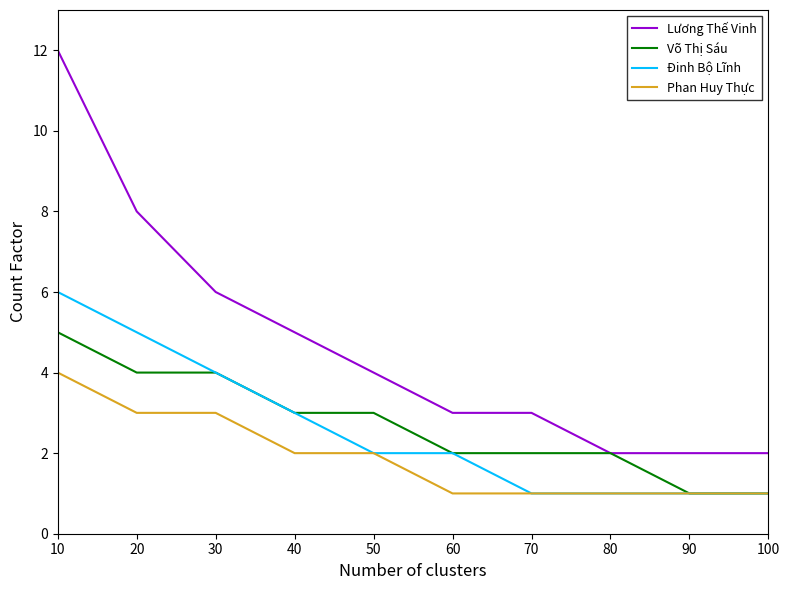

What are all the series names shown in the legend?

Lương Thế Vinh, Võ Thị Sáu, Đinh Bộ Lĩnh, Phan Huy Thực